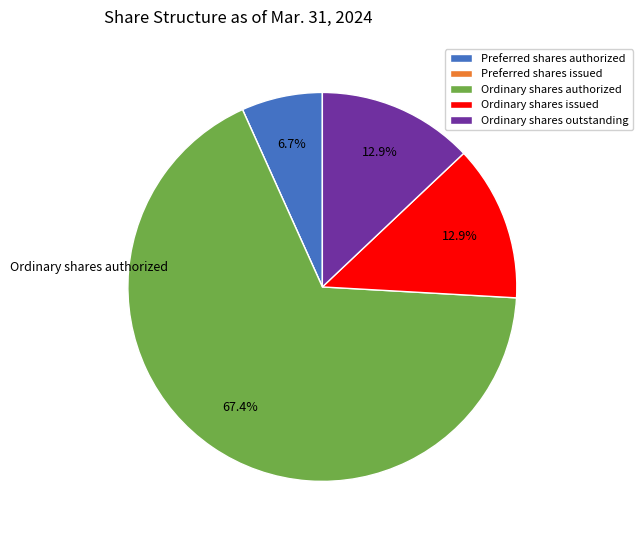

Approximately how many times larger is the value at Ordinary shares issued compared to Preferred shares authorized?

1.9